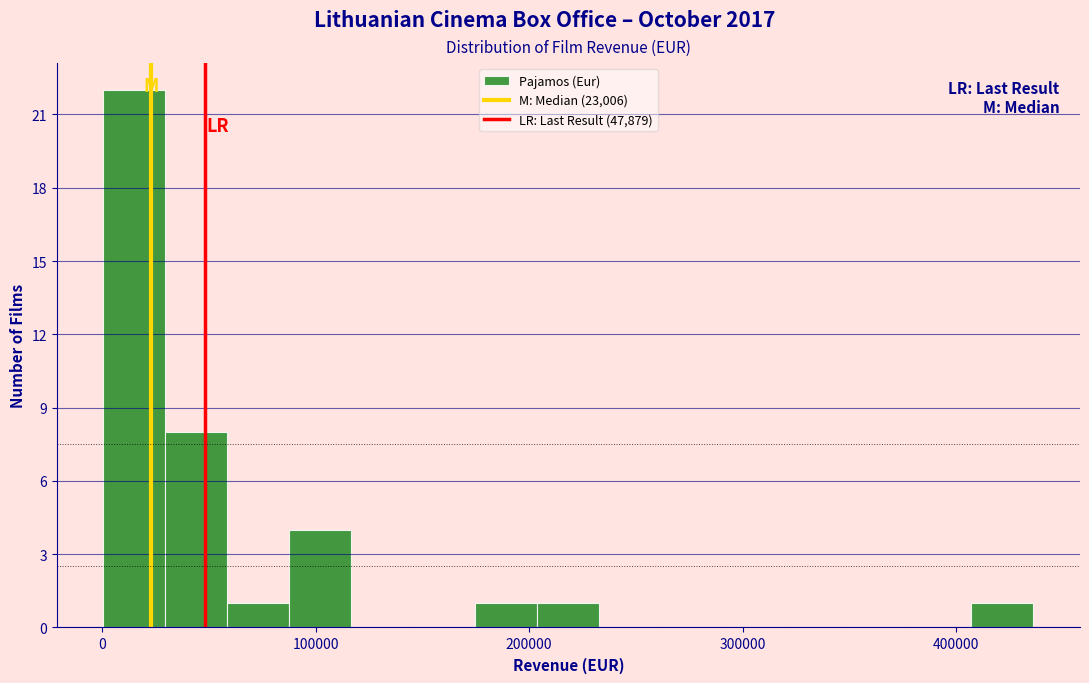

Read against the x-axis, roughly where is the centre of the tallest bar?

10000